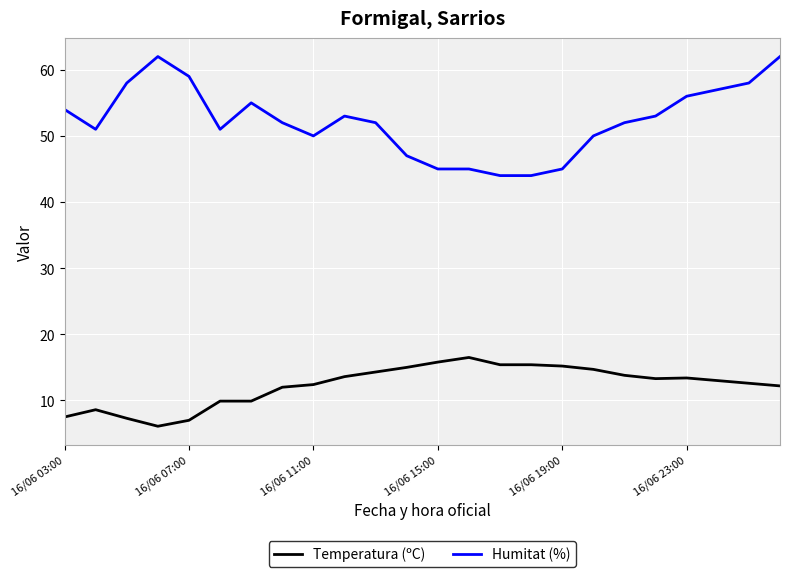

List the series in order of their peak value, lowest first.

Temperatura (ºC), Humitat (%)